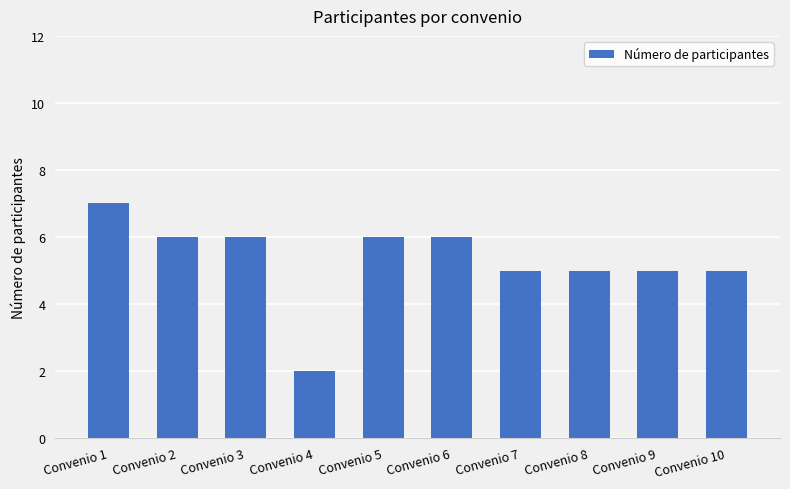

What is the ratio of the value at Convenio 3 to the value at Convenio 7?

1.2